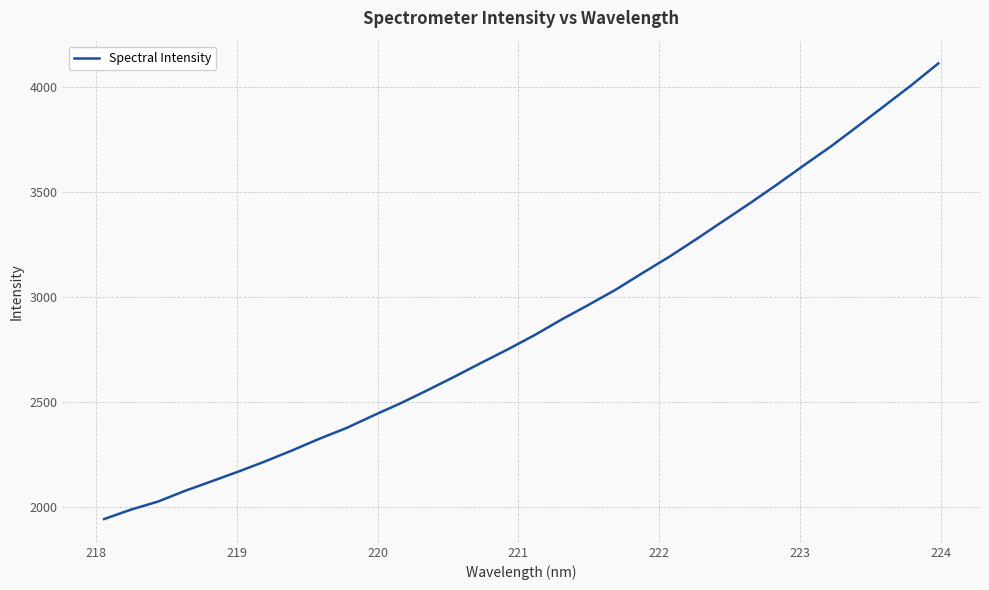

How many lines are shown in the chart?

1